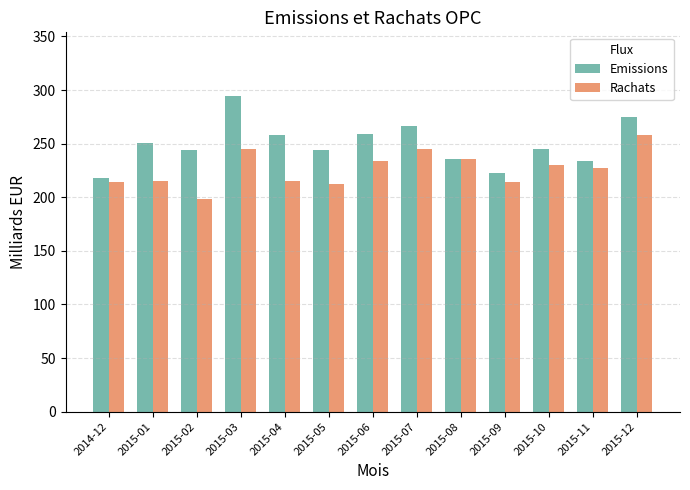

The Emissions series shows 274.5 at 2015-12. True or false?

True